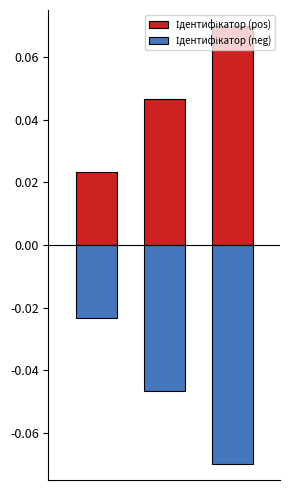

Which series has the largest total across all categories?

Ідентифікатор (pos)